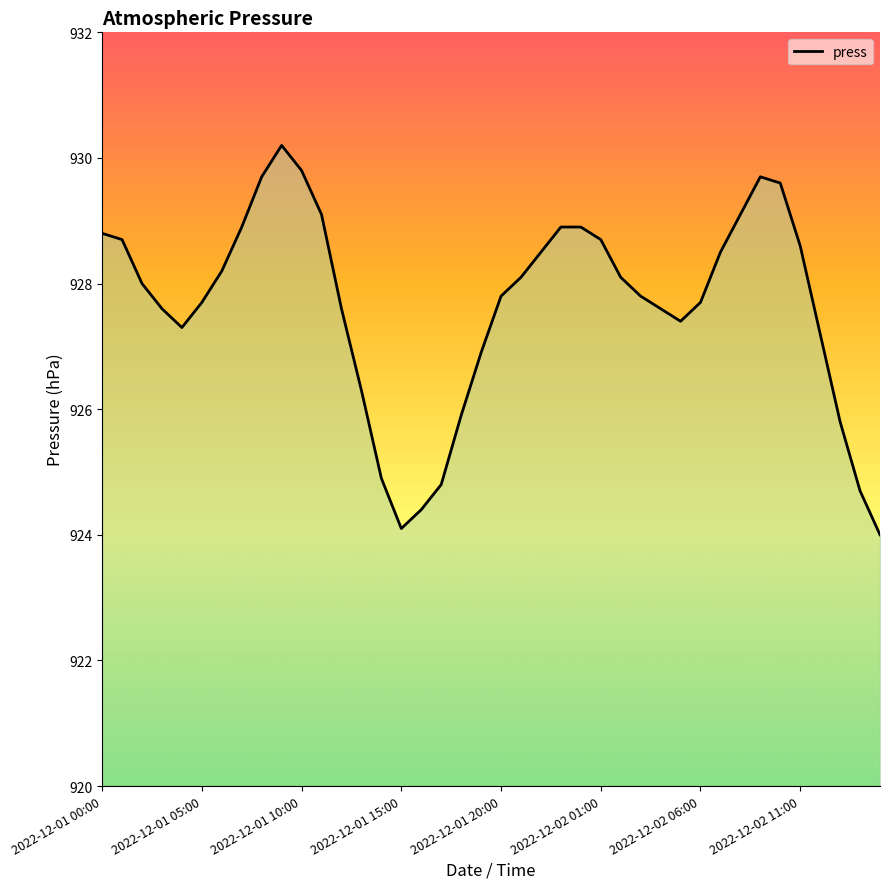

What is the change in value from 17 to 39?

-0.8